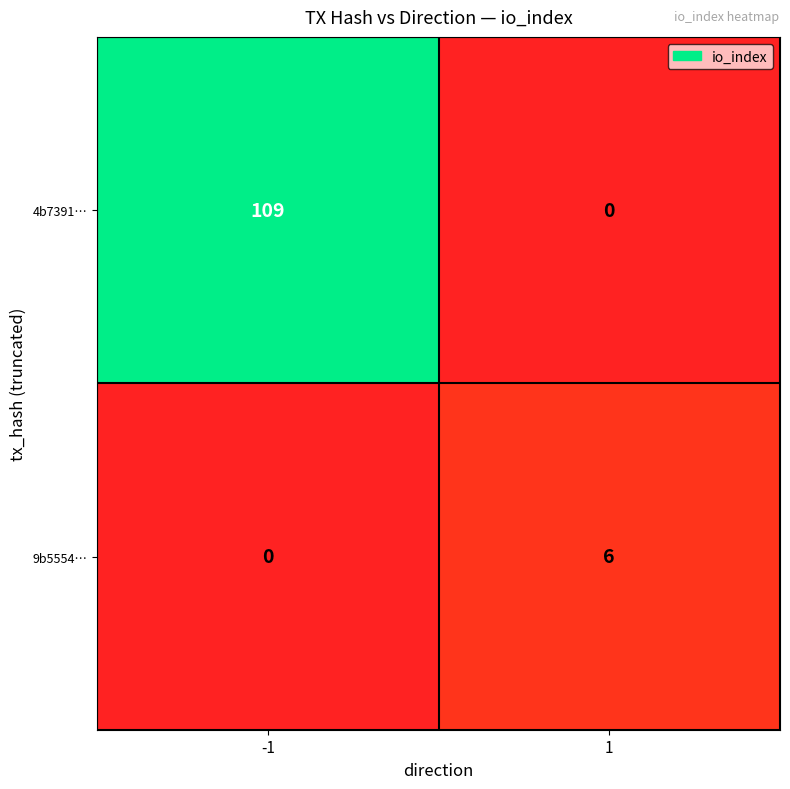

The 9b5554… series shows 2 at -1. True or false?

False